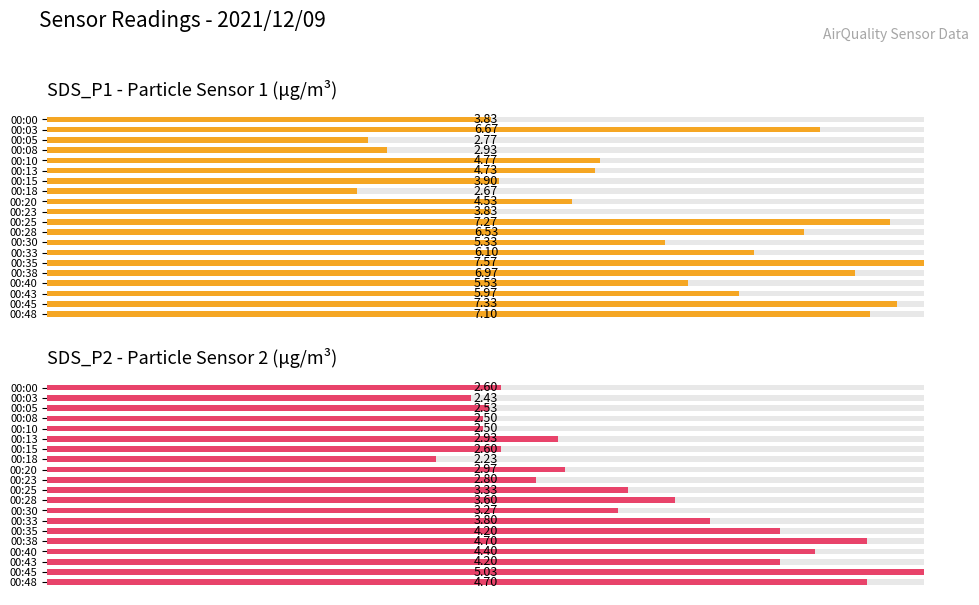

What is the difference between the SDS_P1 - Particle Sensor 1 (μg/m³) values at 00:25 and 00:40?

1.7